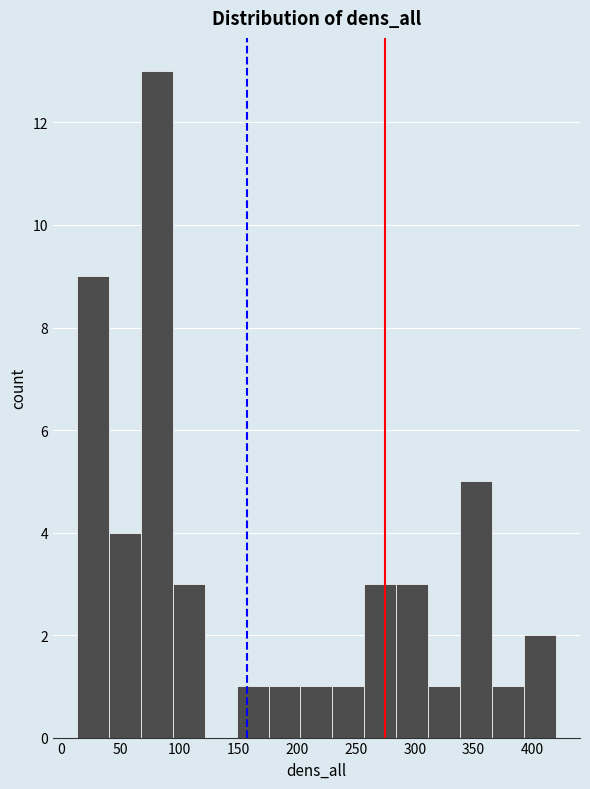

Over which range of the x-axis is the bar tallest?

65 to 95